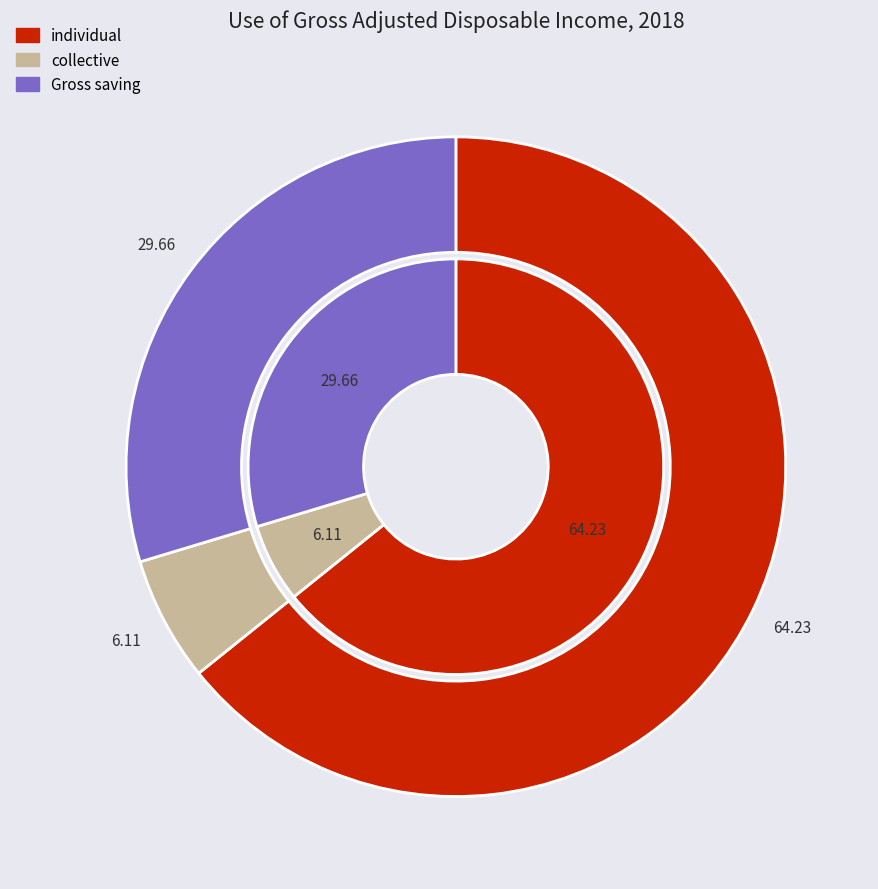

What is the largest slice in the pie chart?

individual